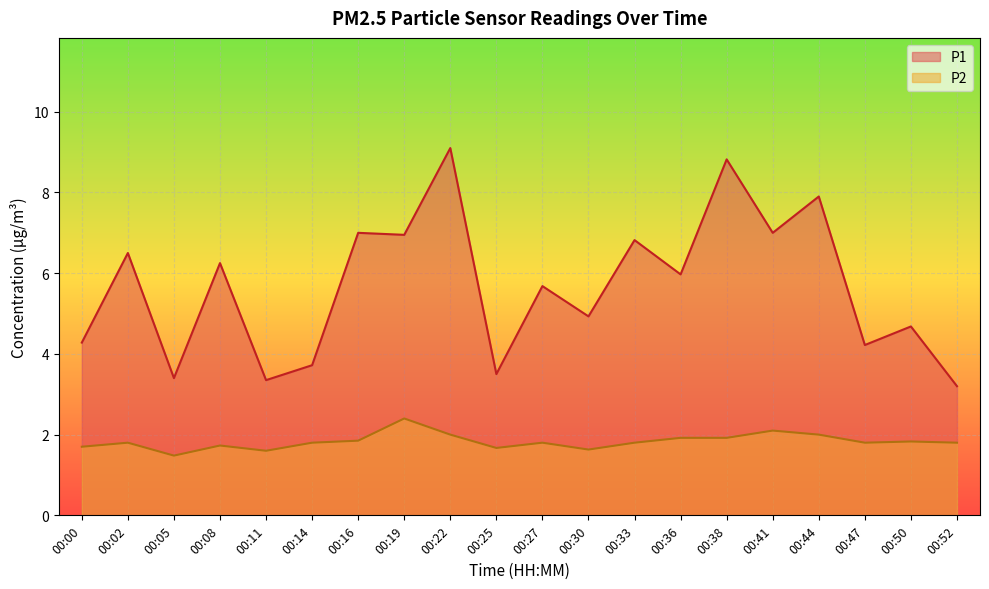

At which category is the sum across all series the highest?

00:22